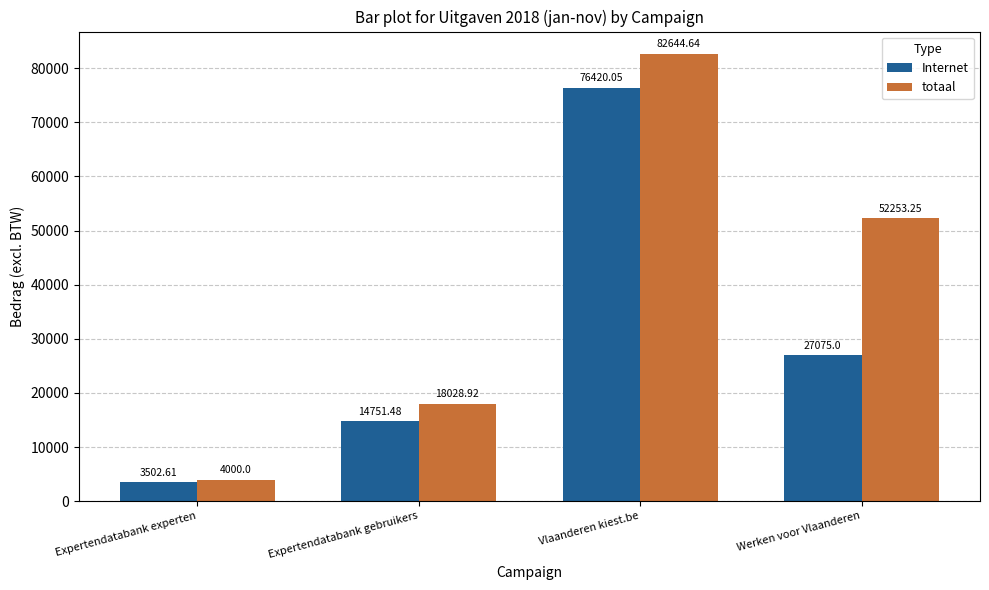

The Internet series shows 27075.0 at Werken voor Vlaanderen. True or false?

True